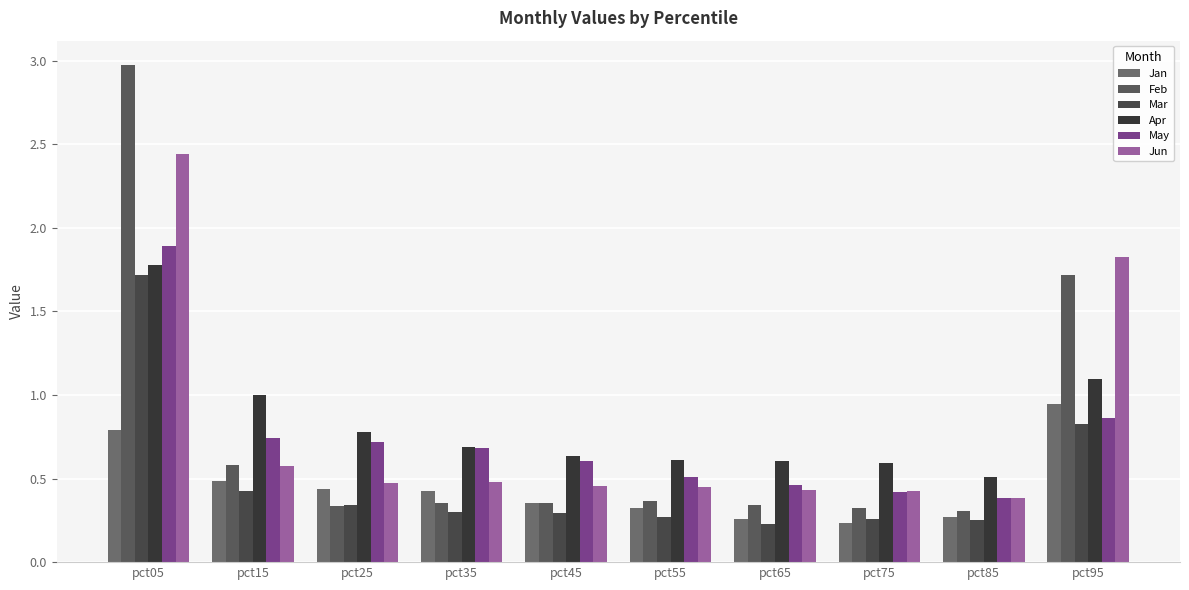

What is the value of the Apr bar at the 9th from the left?

0.5